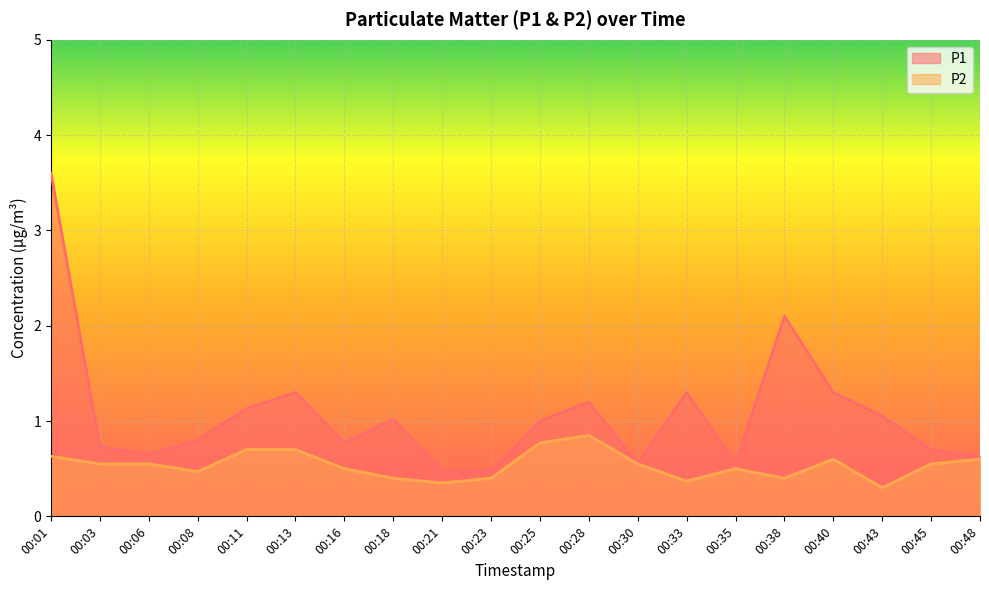

What is the average value of the P1 series?

1.1